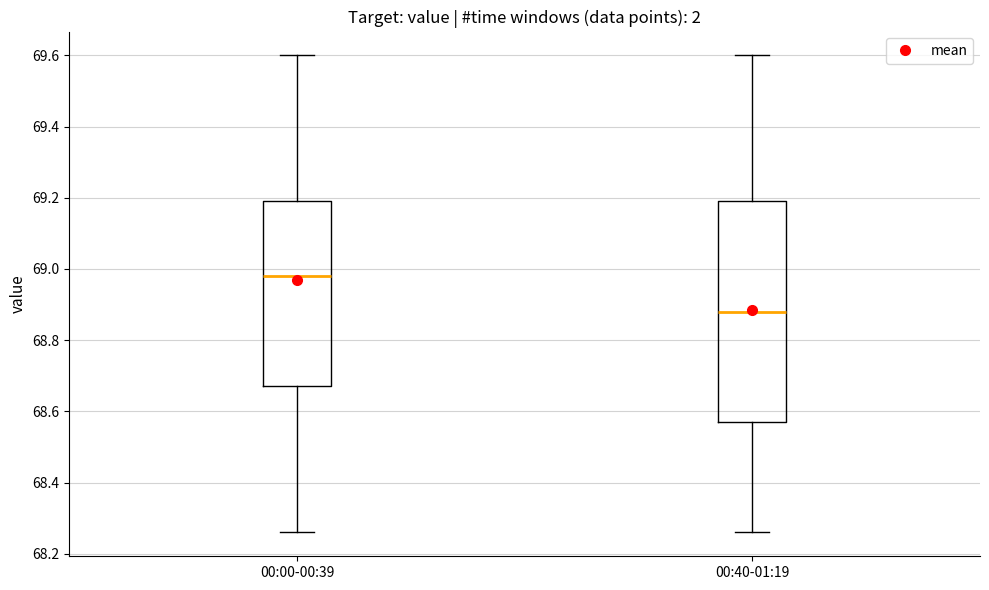

Comparing the boxes themselves (not the whiskers), which one is the tallest?

00:40-01:19